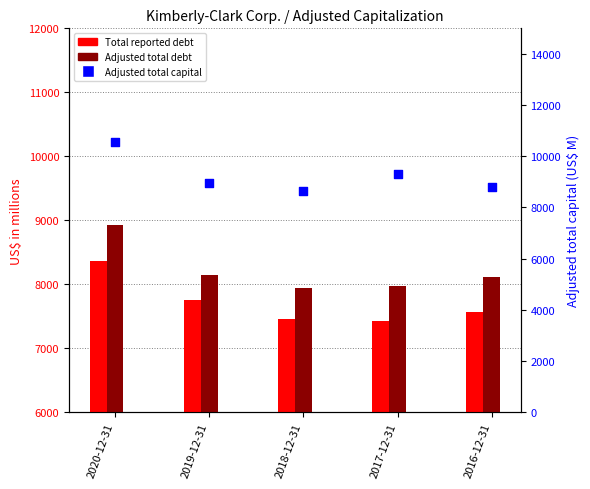

At how many categories does at least one series exceed 9156?

2